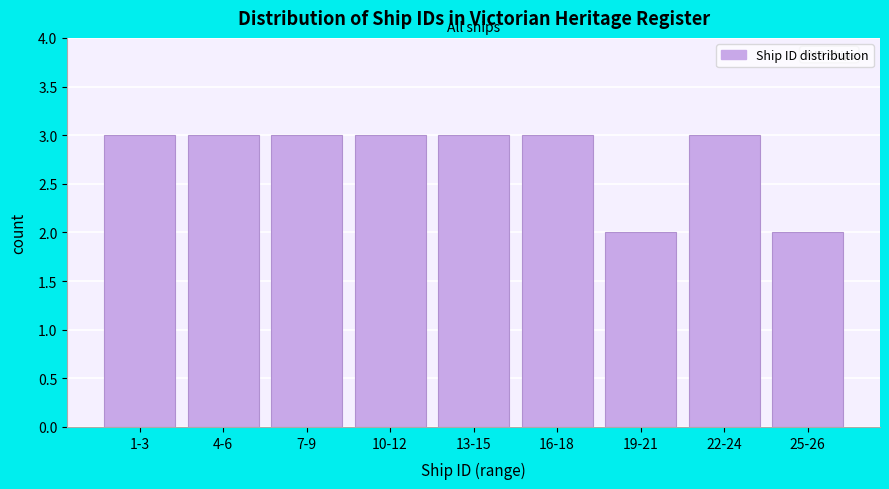

Reading left to right, list all the values displayed in this chart.

3	3	3	3	3	3	2	3	2